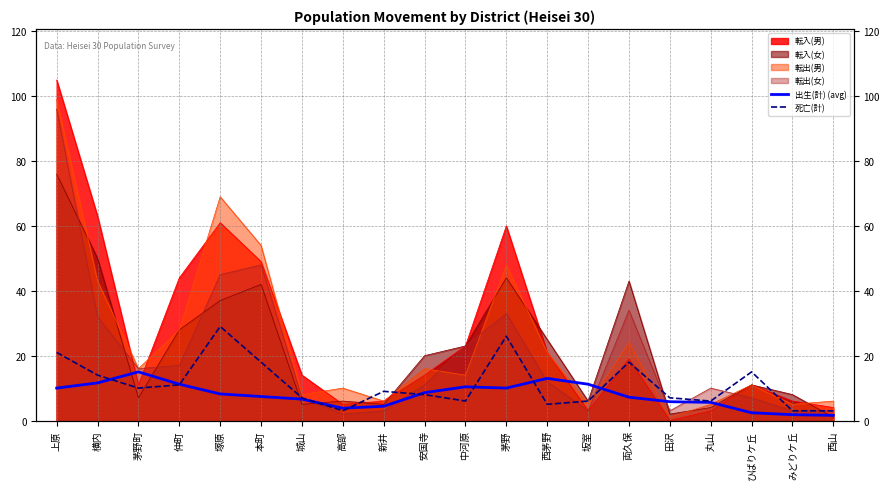

Where do 出生(計) (avg) and 死亡(計) first cross each other?

横内 and 茅野町